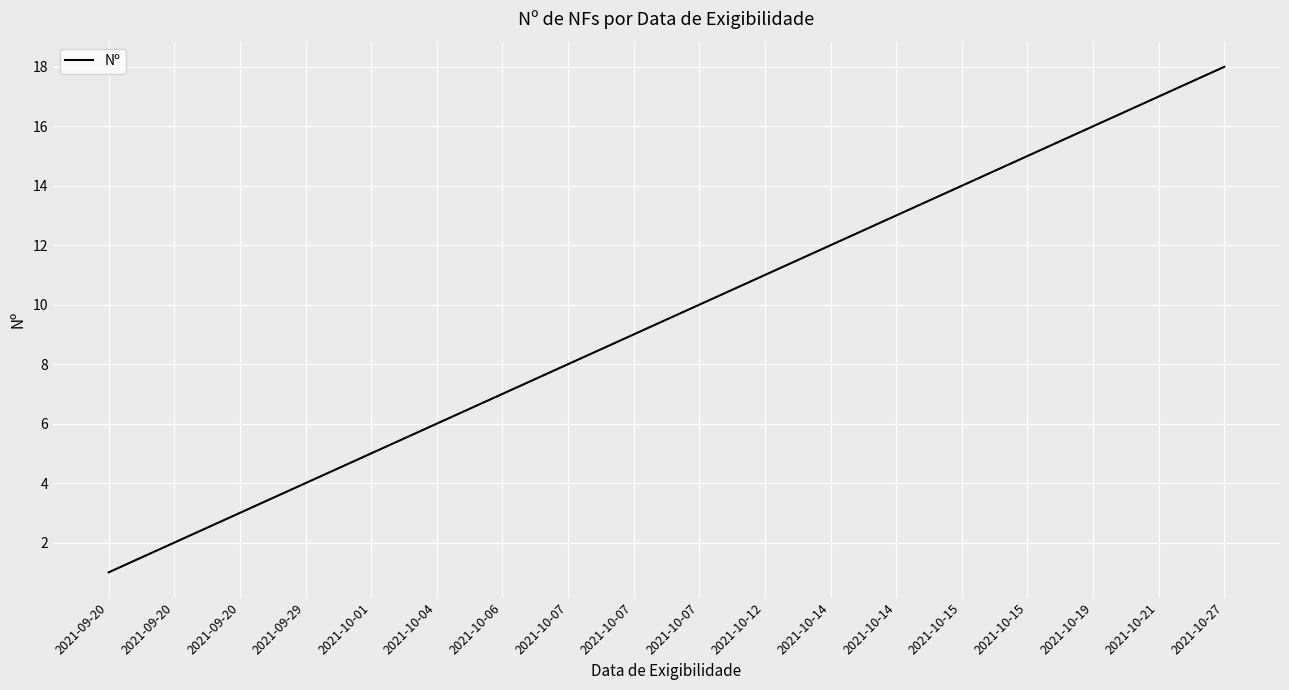

Does the chart have visible grid lines?

Yes